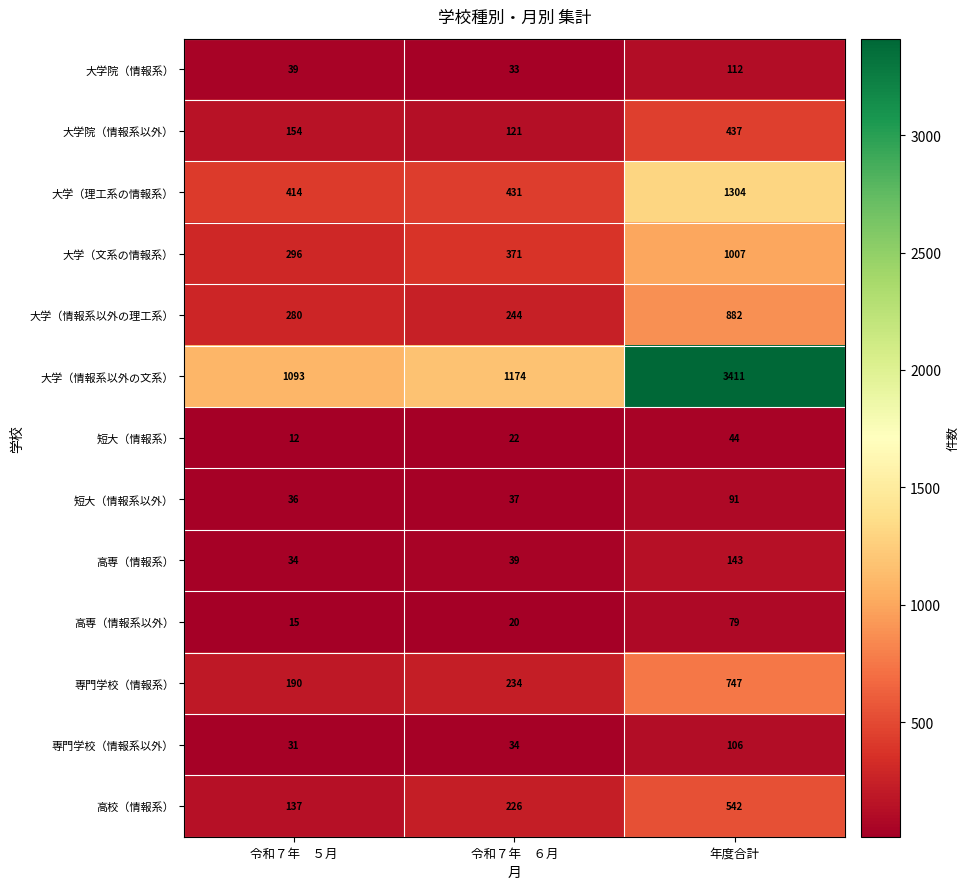

Where is 大学（情報系以外の理工系） nearest to the value 563?

令和７年　５月